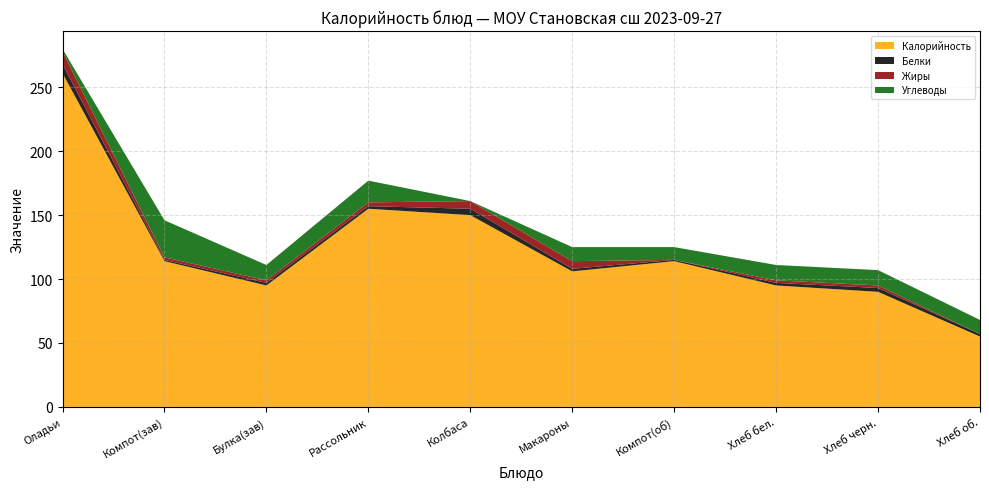

What is the lowest value of the Калорийность series?

55